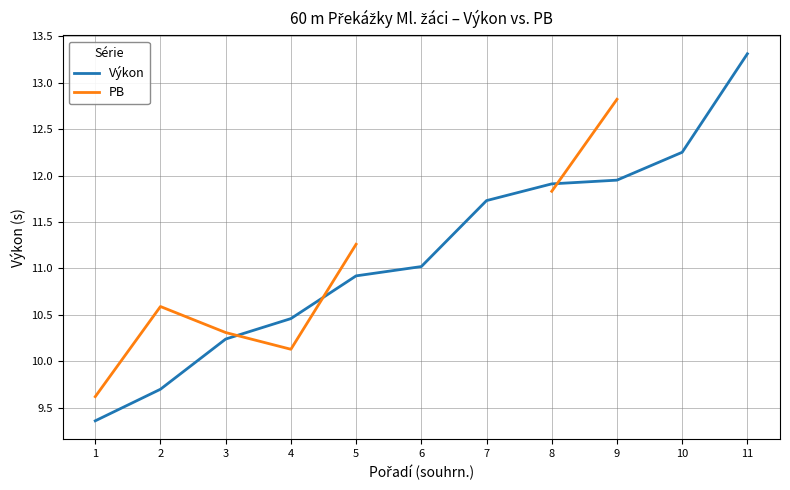

Does the chart display data point markers on the line(s)?

No